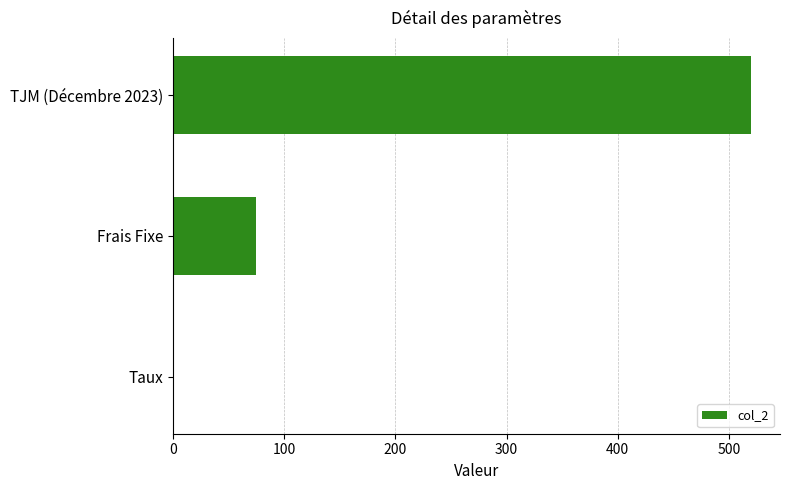

Which has a higher value, Frais Fixe or Taux?

Frais Fixe